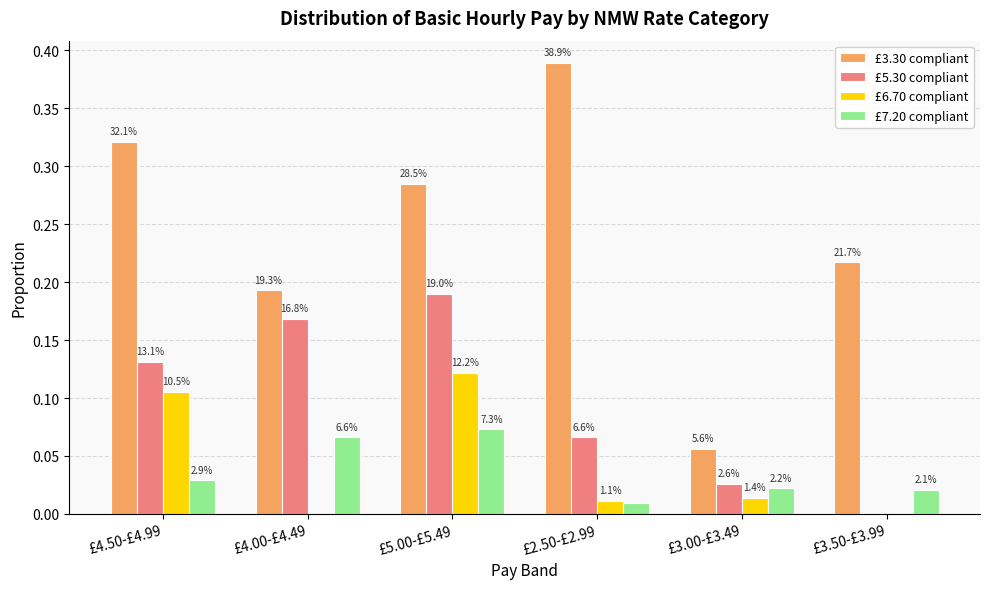

What are all the series names shown in the legend?

£3.30 compliant, £5.30 compliant, £6.70 compliant, £7.20 compliant